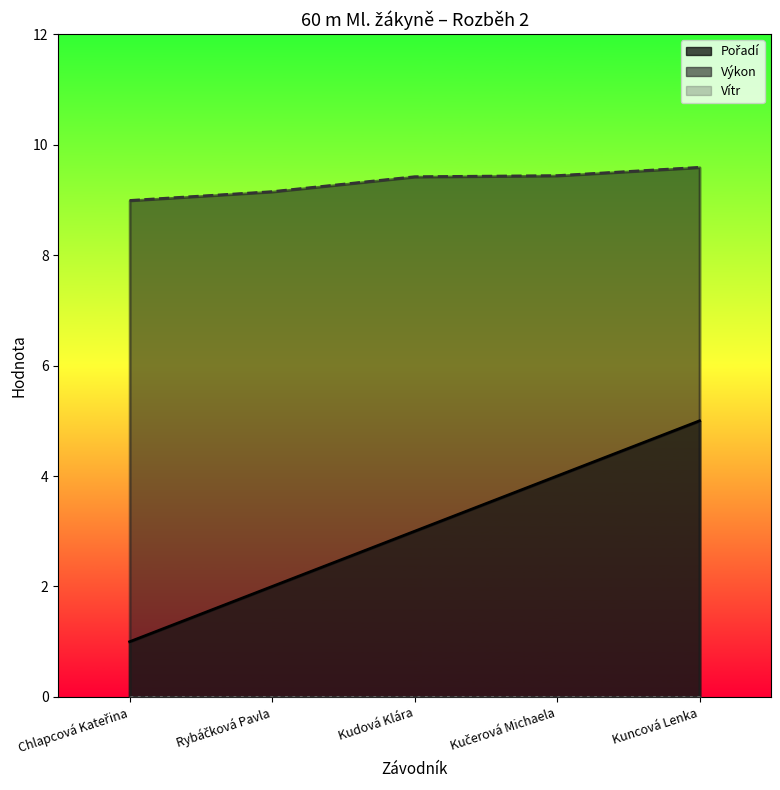

At how many categories does at least one series exceed 3?

5